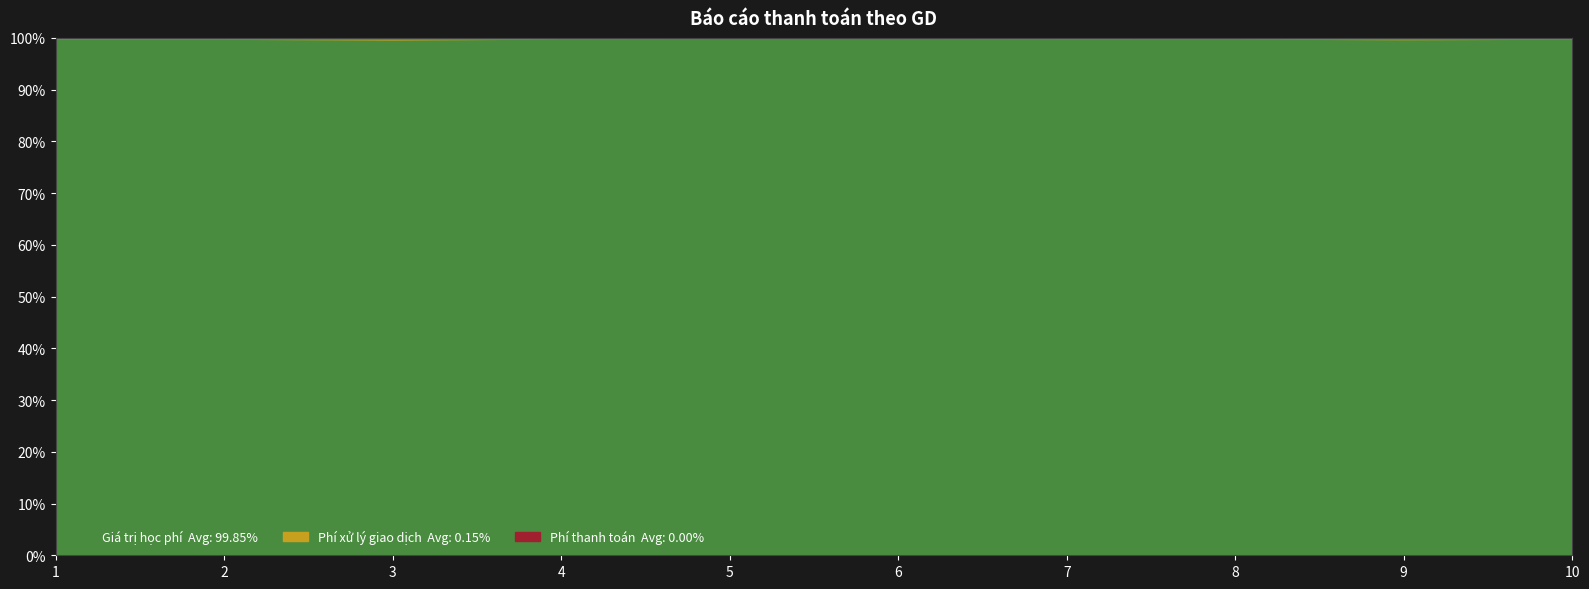

What are all the series names shown in the legend?

Giá trị học phí, Phí xử lý giao dịch, Phí thanh toán